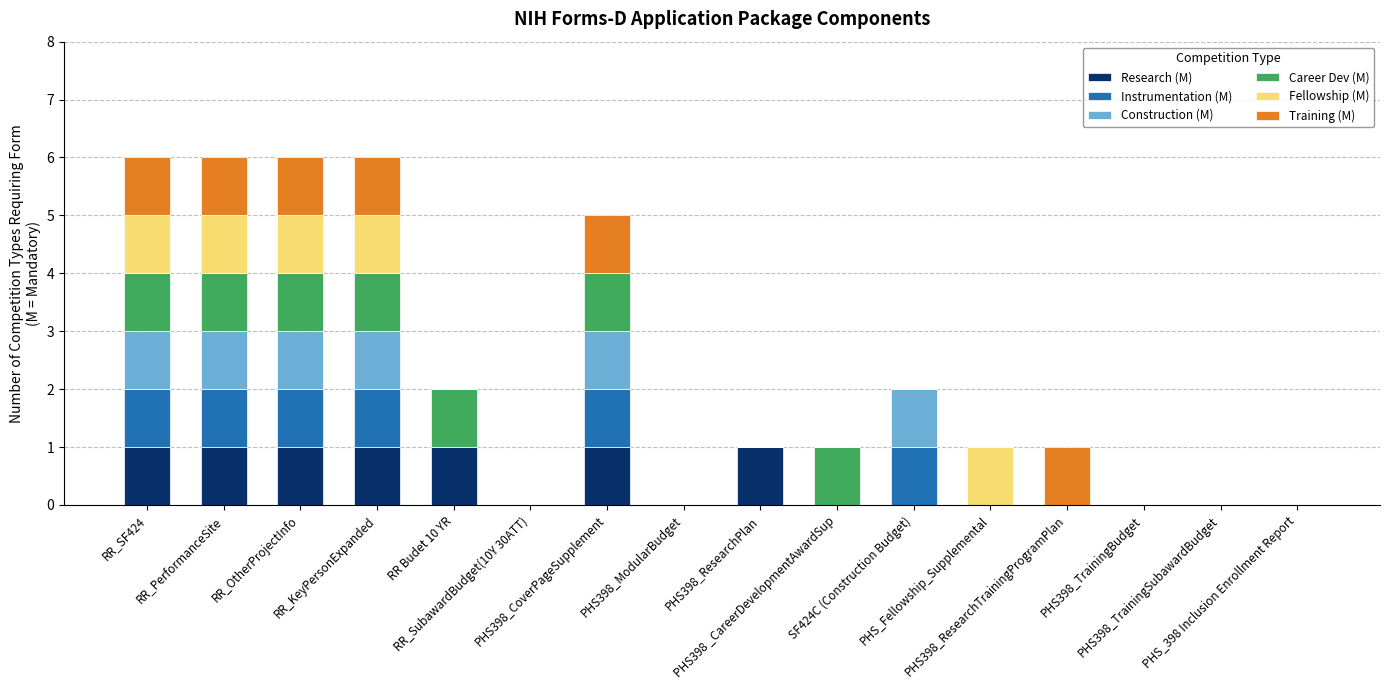

The value of Career Dev (M) at PHS_Fellowship_Supplemental is 0. True or false?

True